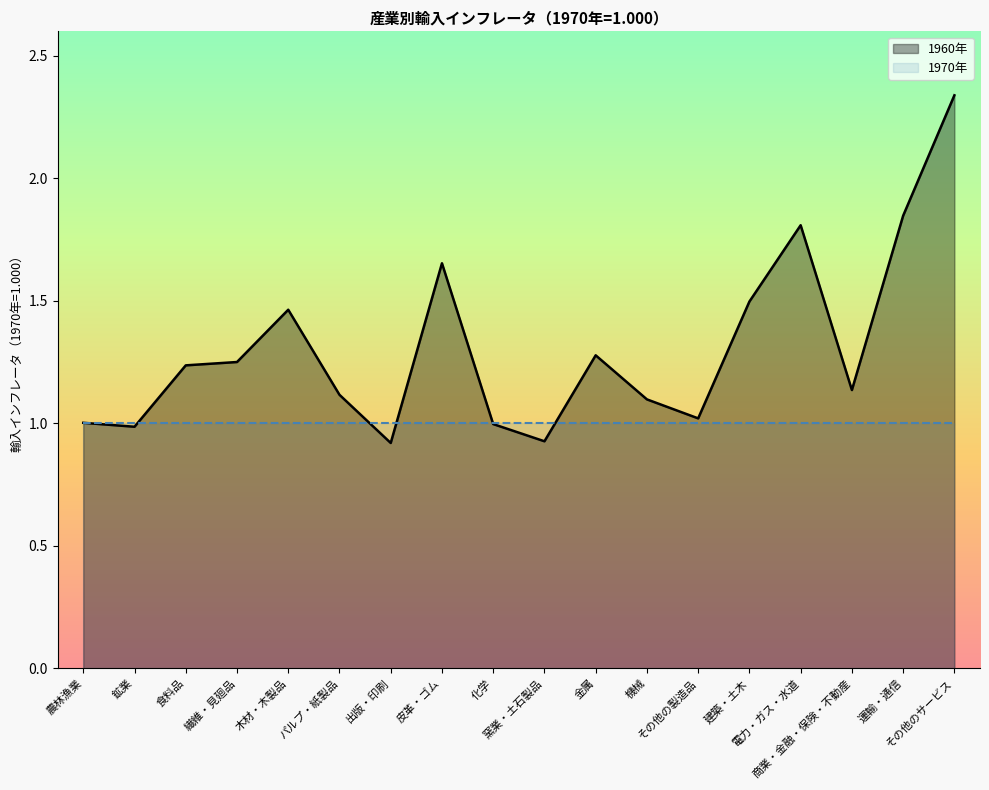

What is the value of the 11th point from the left?

1.3